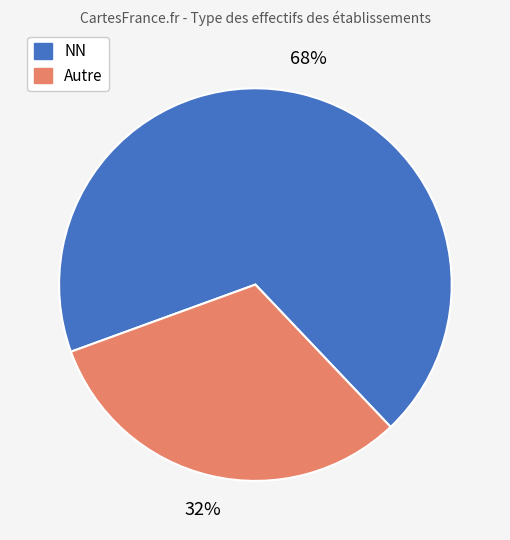

How many segments does this pie chart have?

2